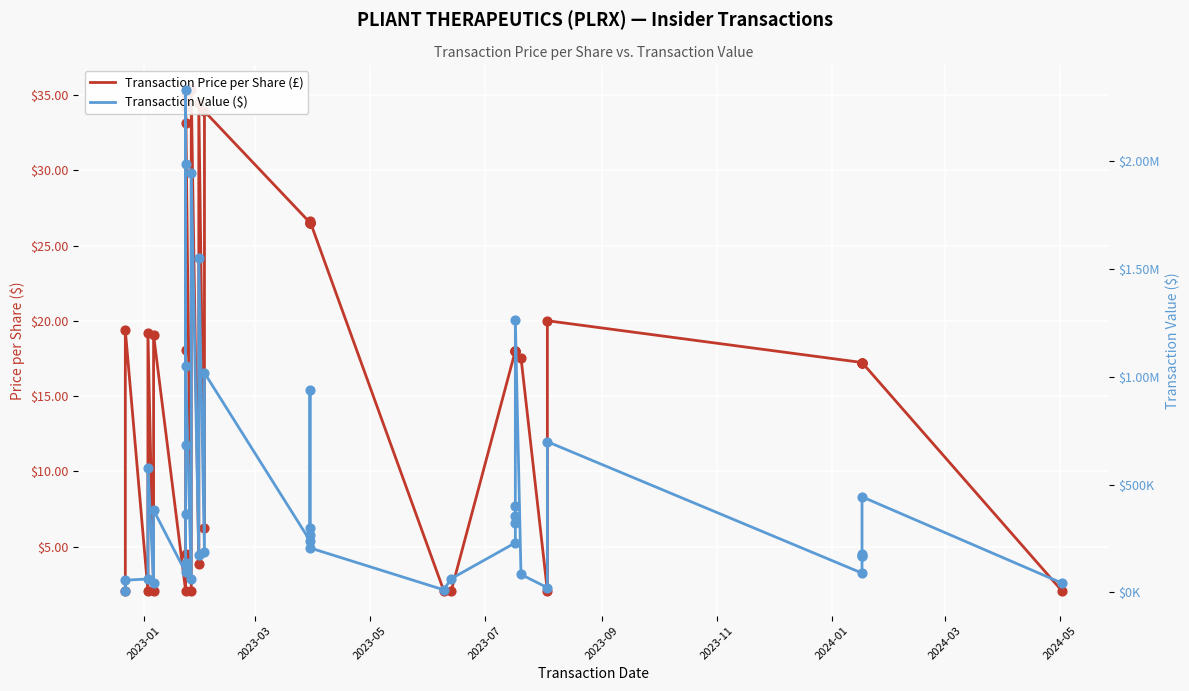

At how many categories does at least one series exceed 1215462?

5